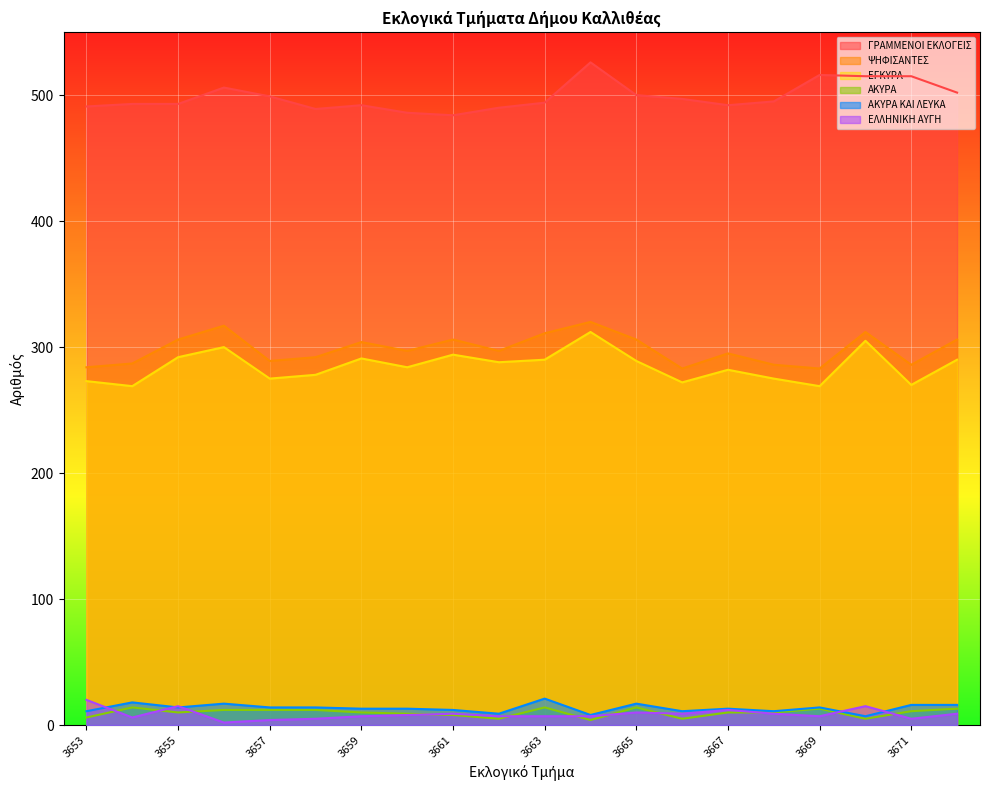

Is the value of ΨΗΦΙΣΑΝΤΕΣ at 3666 greater than the value of ΕΛΛΗΝΙΚΗ ΑΥΓΗ at 3666?

Yes